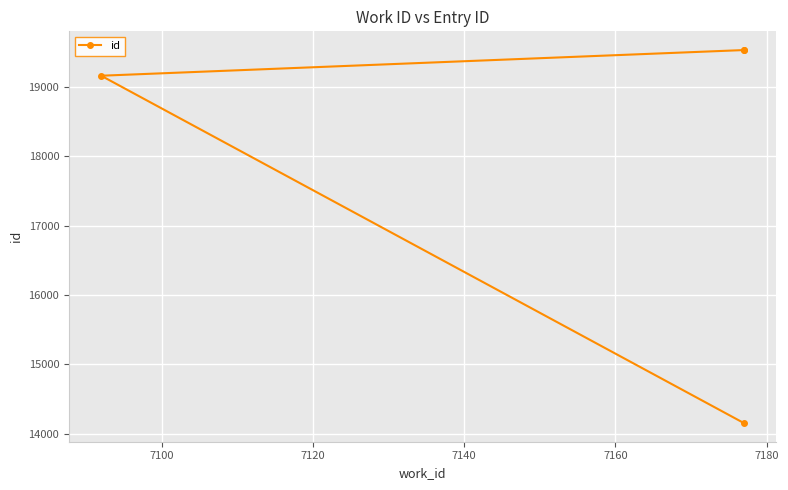

Between 7140 and 7100, which is larger?

7140